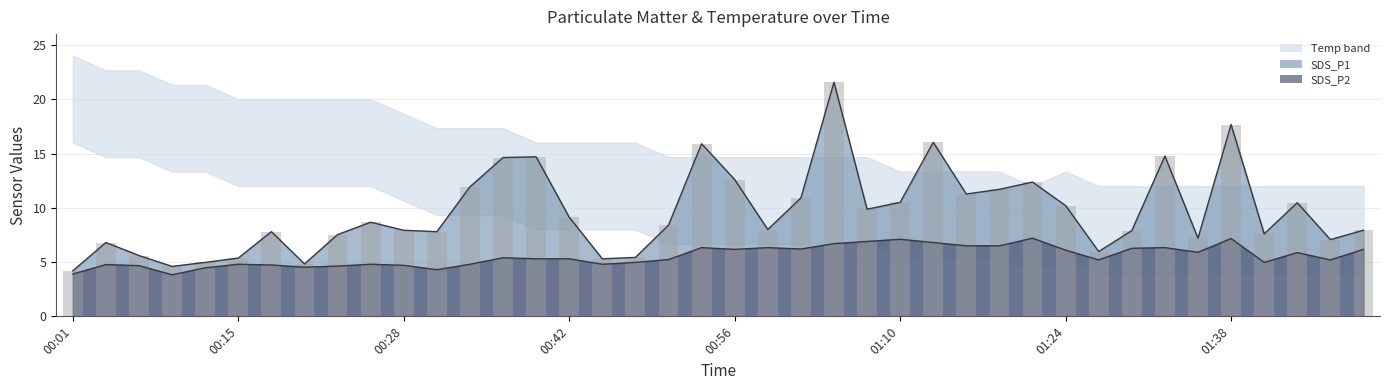

Which category has the lowest value across all series?

00:01